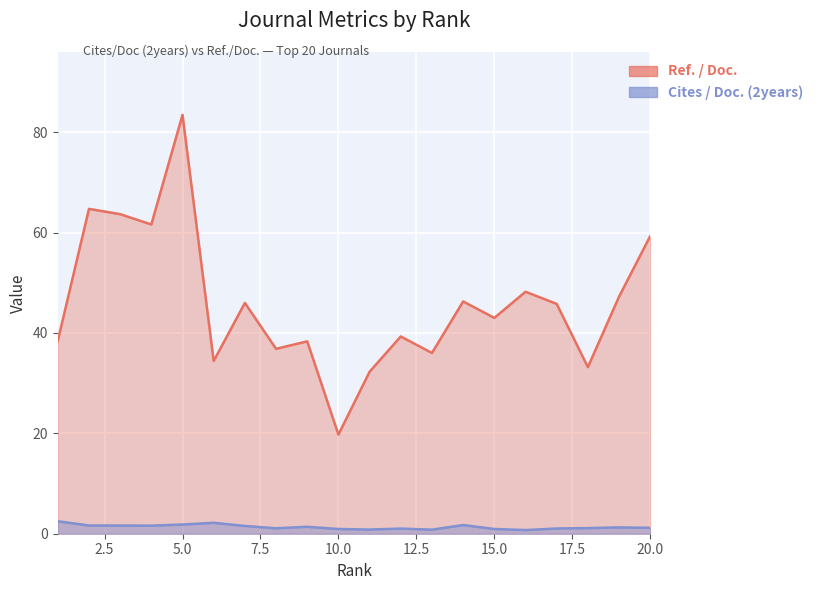

True or false: Ref. / Doc. has more than 1 points higher than both neighbors.

True